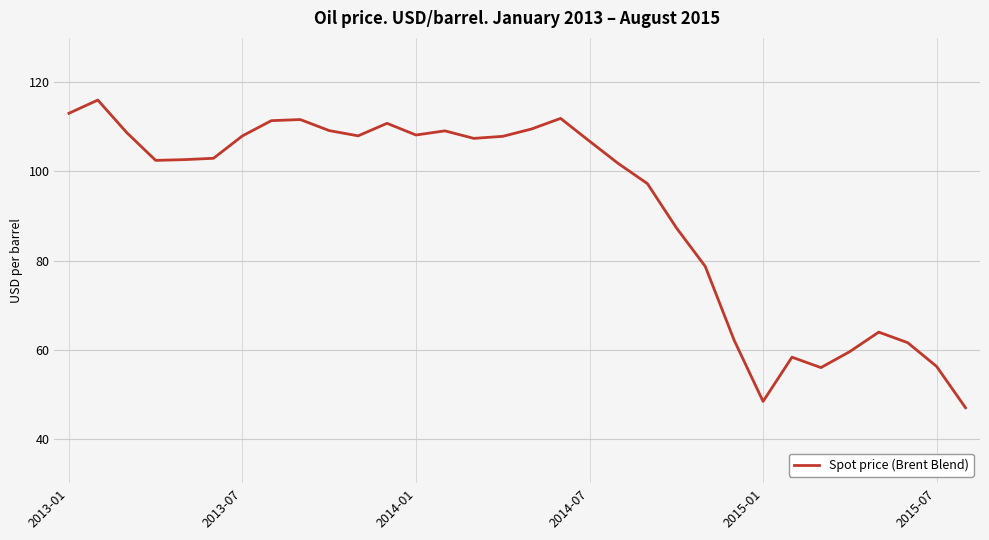

What is the maximum value shown in the chart?

116.0